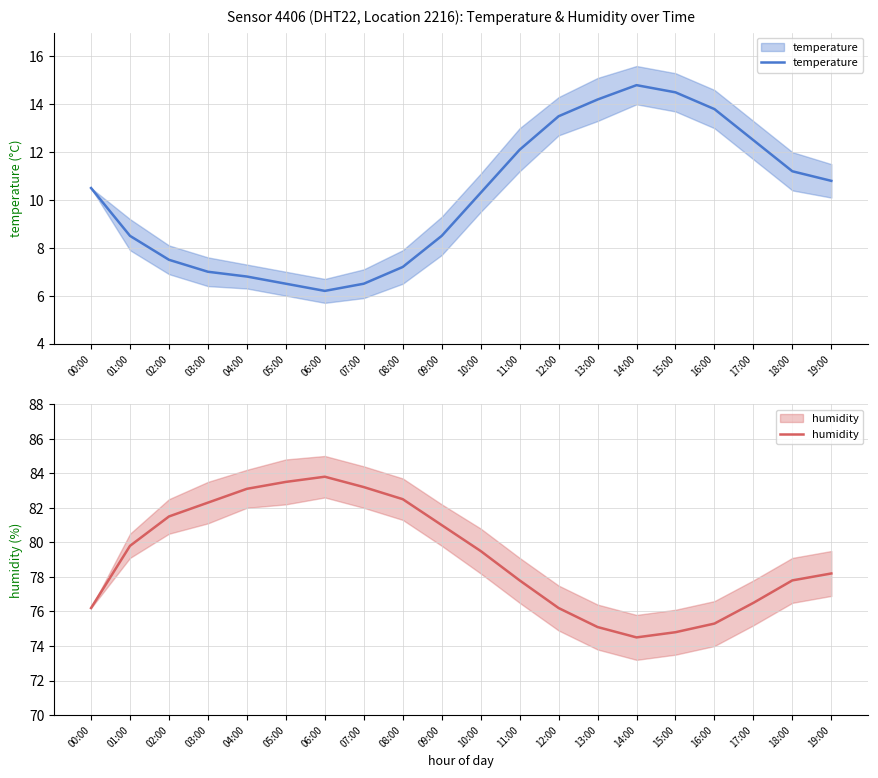

True or false: temperature and humidity cross at least once.

False